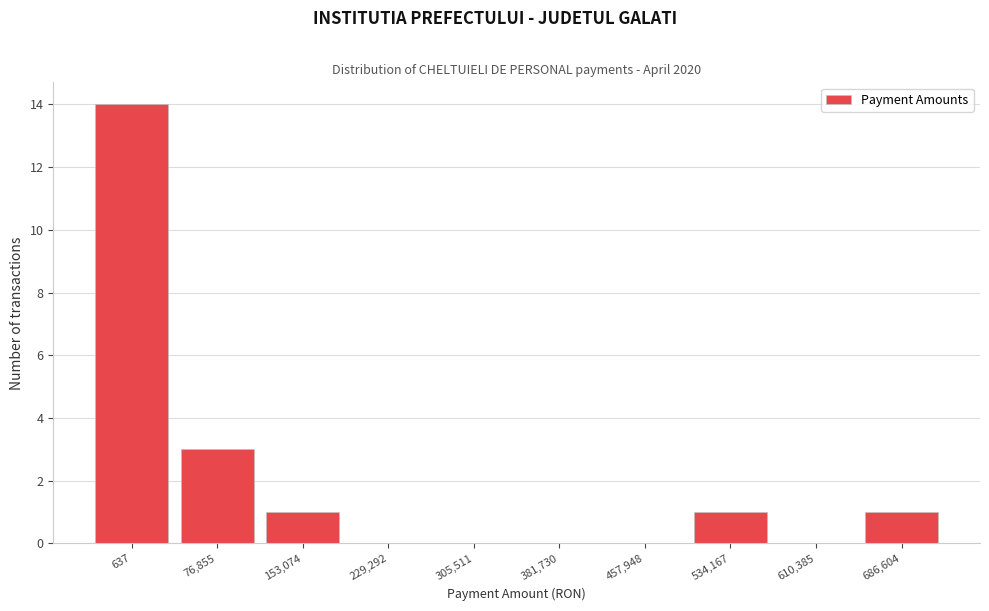

Reading left to right, list all the values displayed in this chart.

637=14	76,855=3	153,074=1	229,292=0	305,511=0	381,730=0	457,948=0	534,167=1	610,385=0	686,604=1